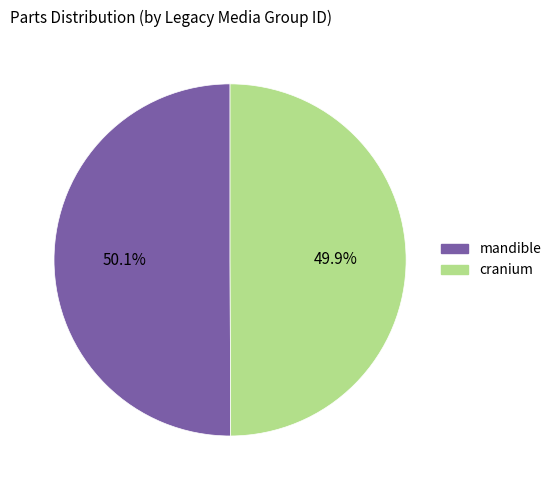

What percentage is the mandible slice, to the nearest percent?

50%